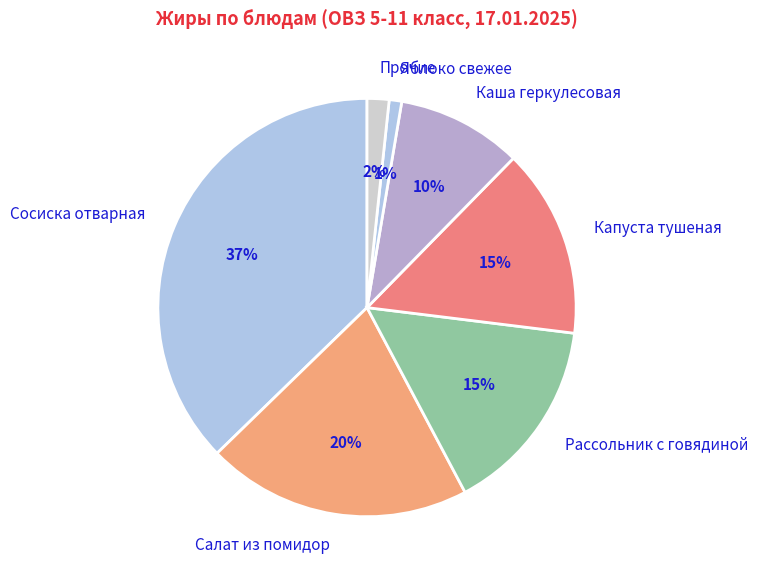

To the nearest percent, what is the average slice percentage?

14%